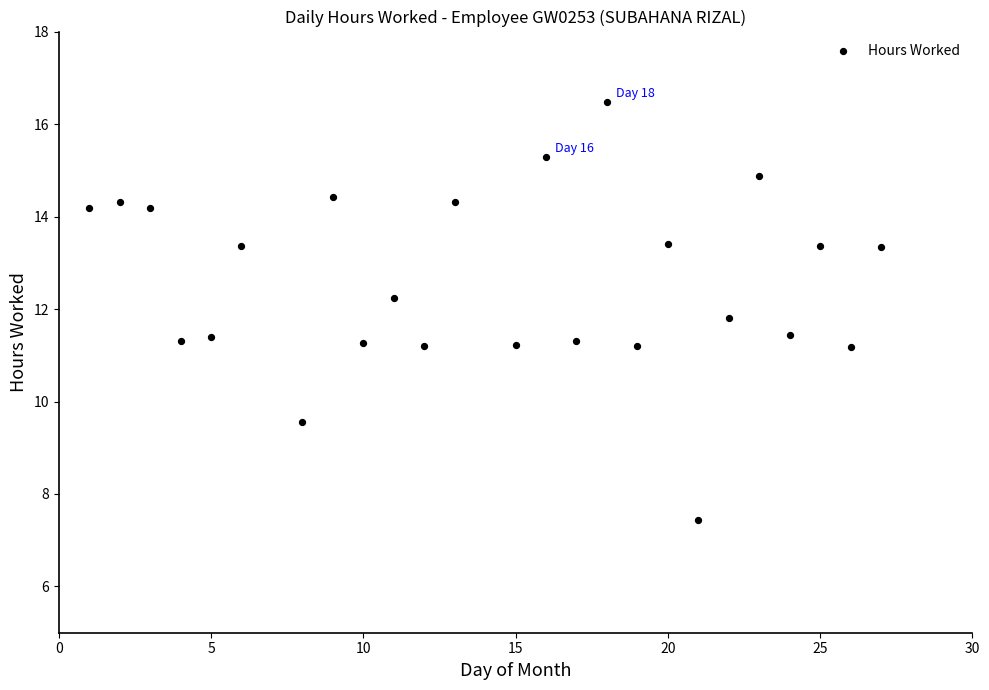

What is the range of X values (max minus min)?

26.0